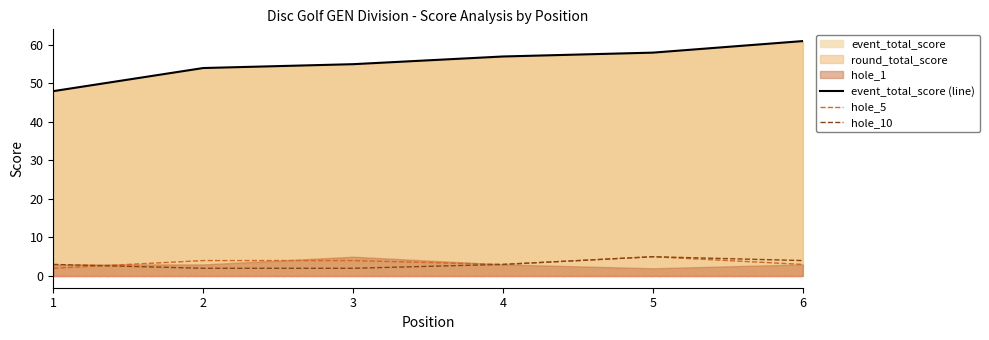

At which label does hole_5 first exceed 4?

5